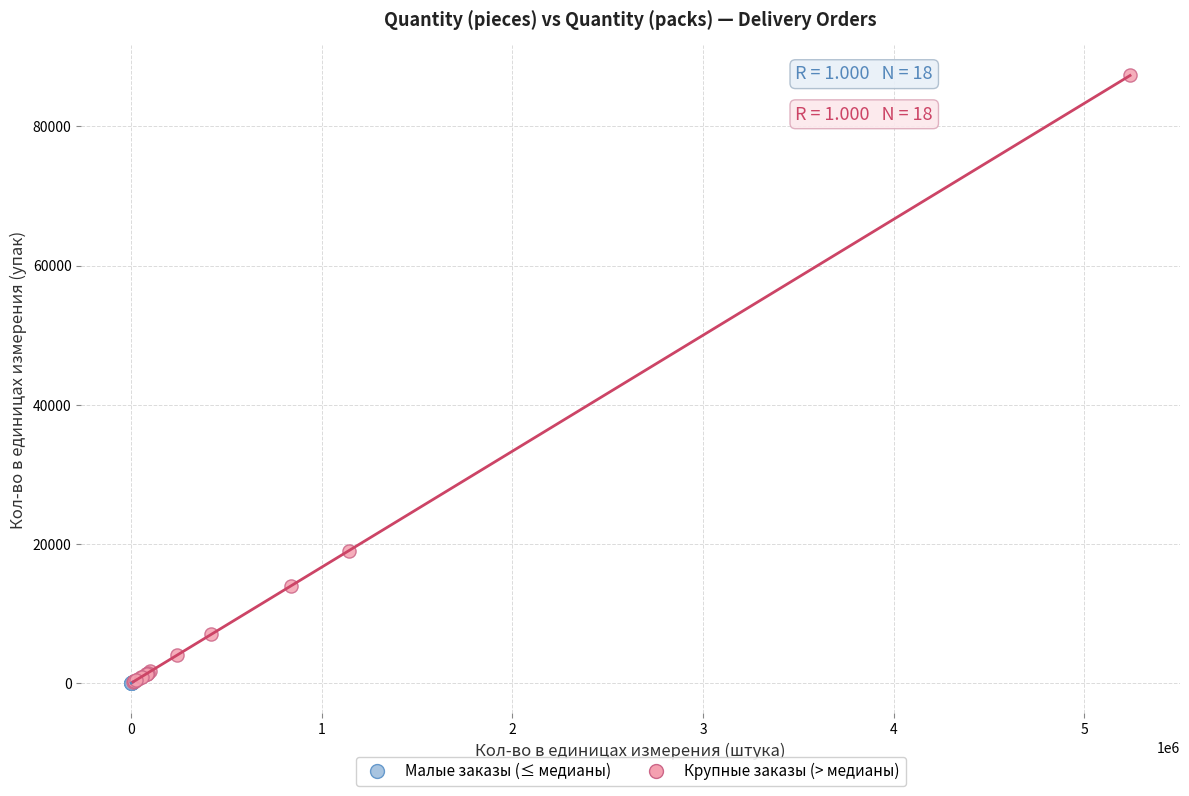

What are all the series names shown in the legend?

Малые заказы (≤ медианы), Крупные заказы (> медианы)